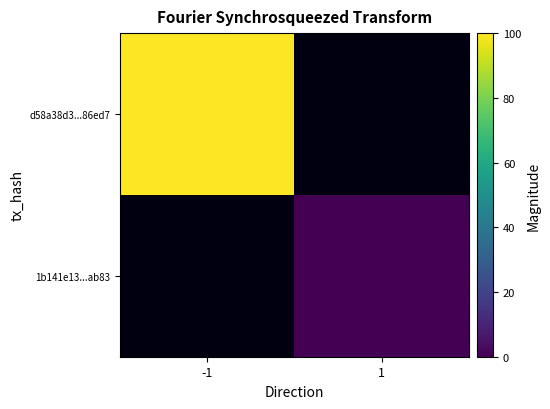

Is it true that 1b141e13...ab83 equals 0.0 at 1?

True